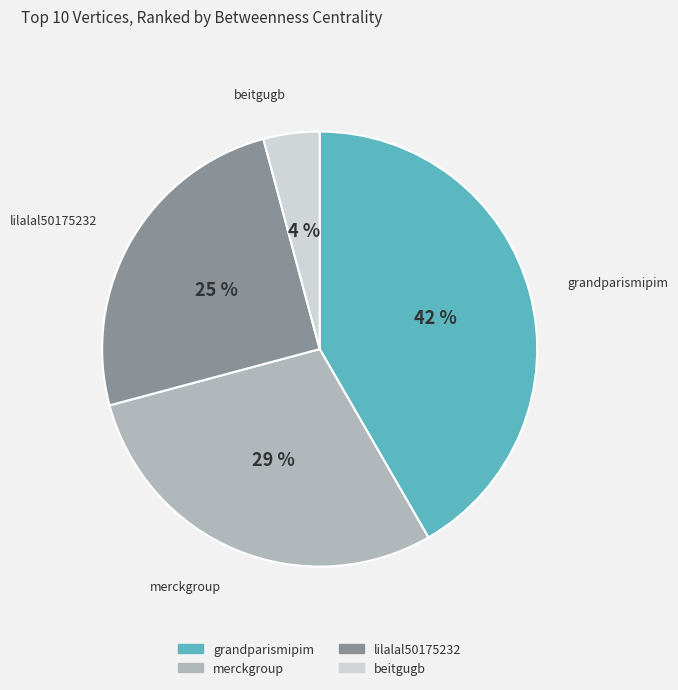

To the nearest percent, what percentage of the pie is grandparismipim?

42%